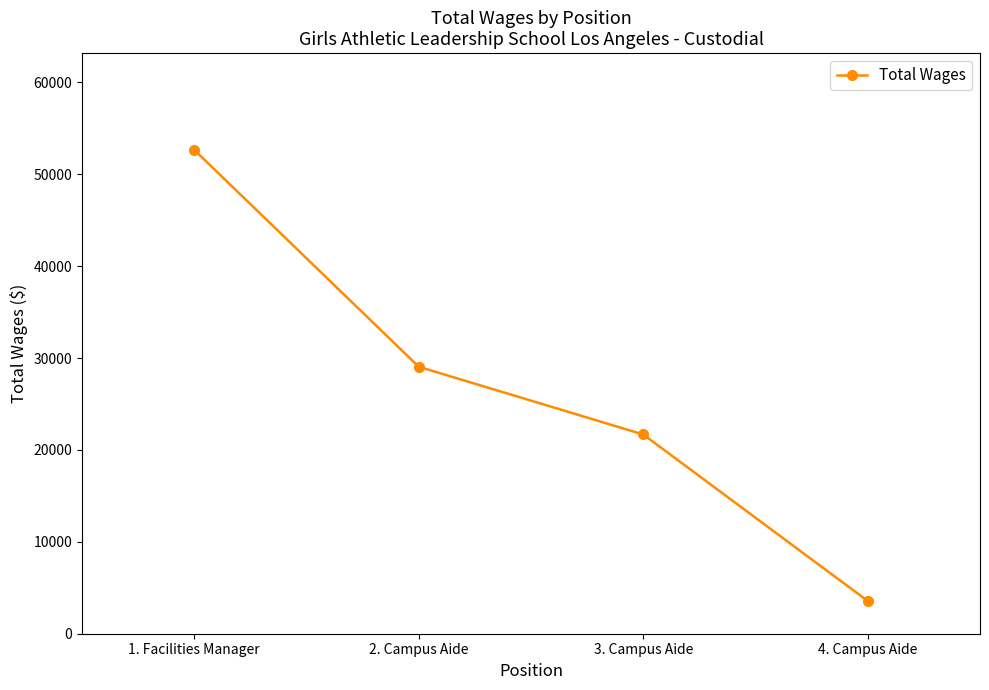

Reading left to right, what are all the values shown in this chart?

1. Facilities Manager=52649.1	2. Campus Aide=29050.1	3. Campus Aide=21679.3	4. Campus Aide=3562.4